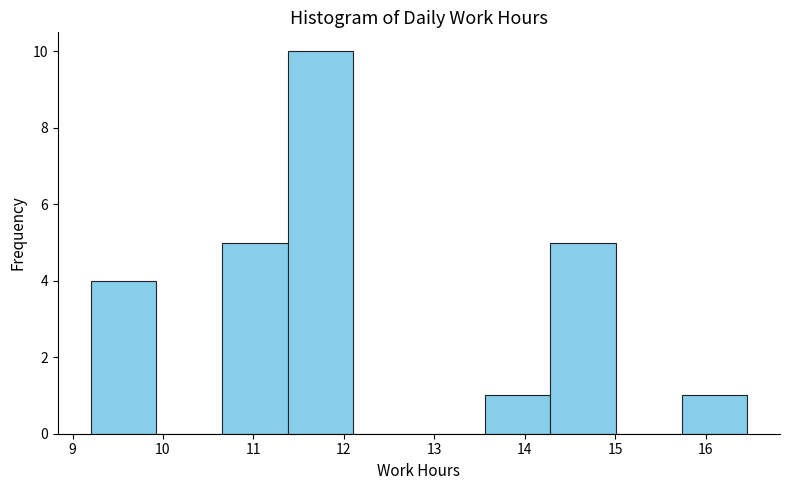

Reading left to right, transcribe this chart: for each bar, give the range it covers on the x-axis and its height. Neither the bar edges nor the heights are printed on the chart, so give them approximately, as read against the axes.

9.2 to 9.9: 4
9.9 to 10.7: 0
10.7 to 11.4: 5
11.4 to 12.1: 10
12.1 to 12.8: 0
12.8 to 13.6: 0
13.6 to 14.3: 1
14.3 to 15.0: 5
15.0 to 15.7: 0
15.7 to 16.5: 1